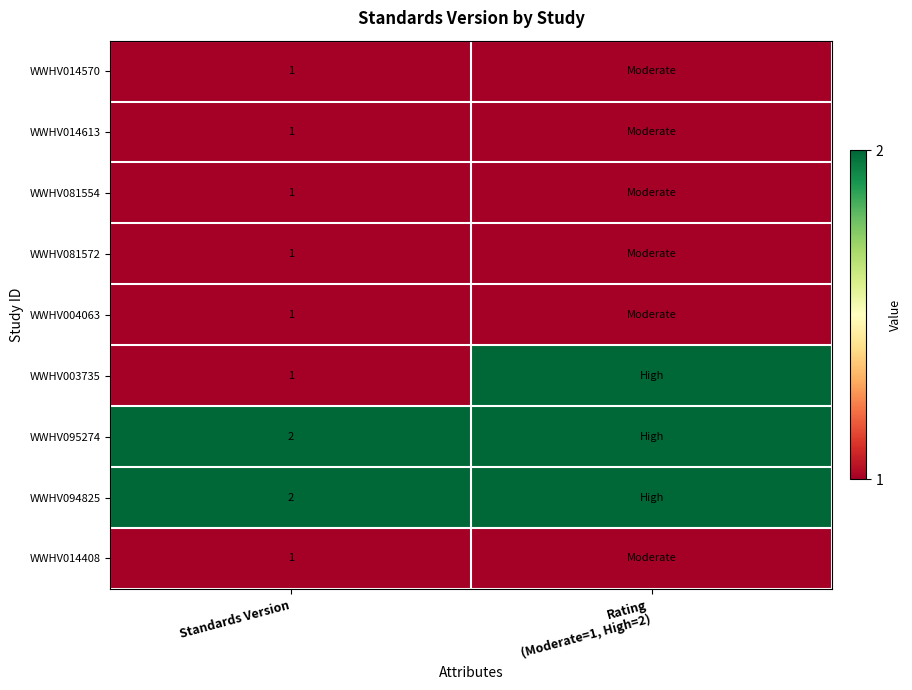

Is it true that WWHV081572 equals 2 at Standards Version?

False